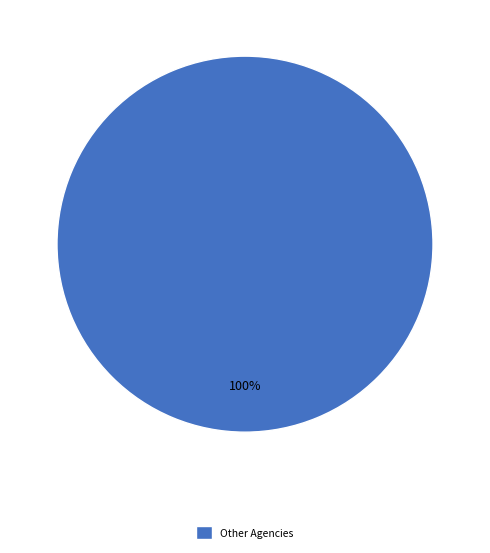

True or false: Other Agencies accounts for 100% of the total.

True